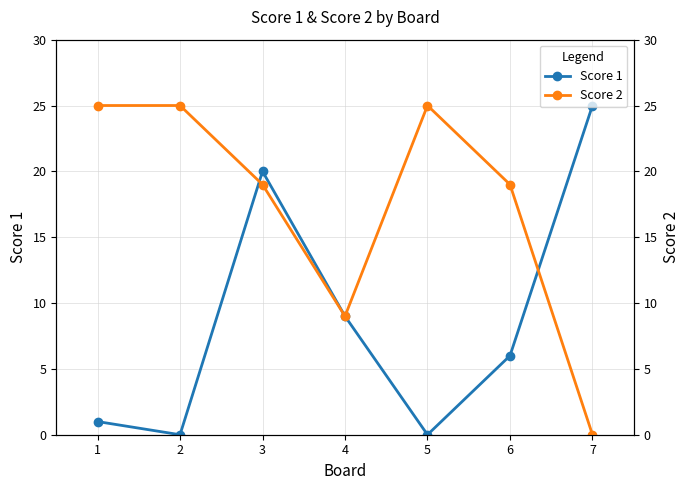

What is the average value of the Score 1 series?

9